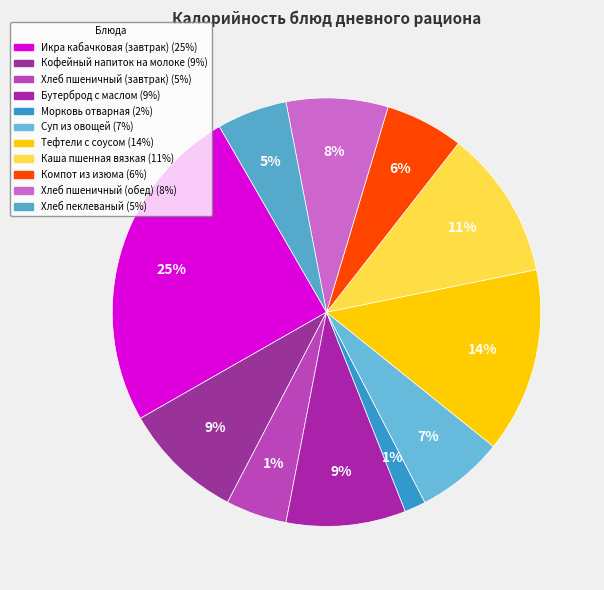

Rank the categories by value from lowest to highest.

Морковь отварная, Хлеб пшеничный (завтрак), Хлеб пеклеваный, Компот из изюма, Суп из овощей, Хлеб пшеничный (обед), Бутерброд с маслом, Кофейный напиток на молоке, Каша пшенная вязкая, Тефтели с соусом, Икра кабачковая (завтрак)